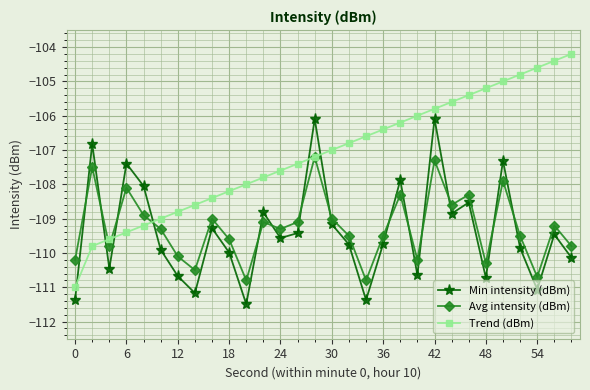

What is the value of the Avg intensity (dBm) point at the 30th from the left?

-109.8